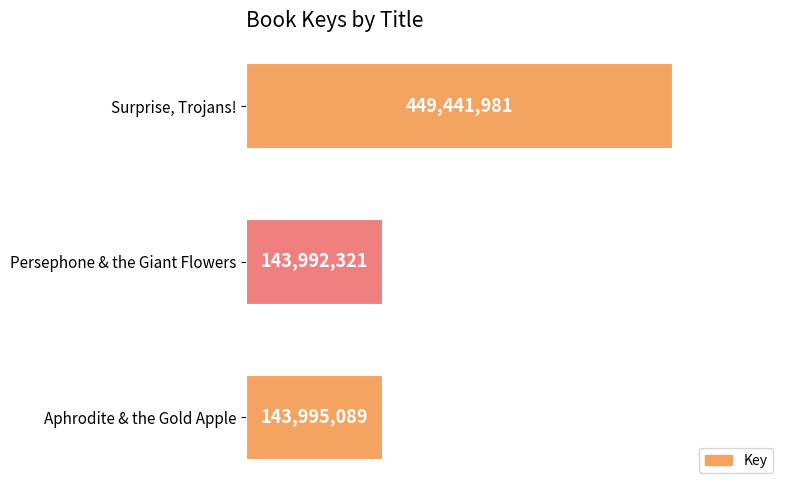

The value at Aphrodite & the Gold Apple is 143995089. True or false?

True